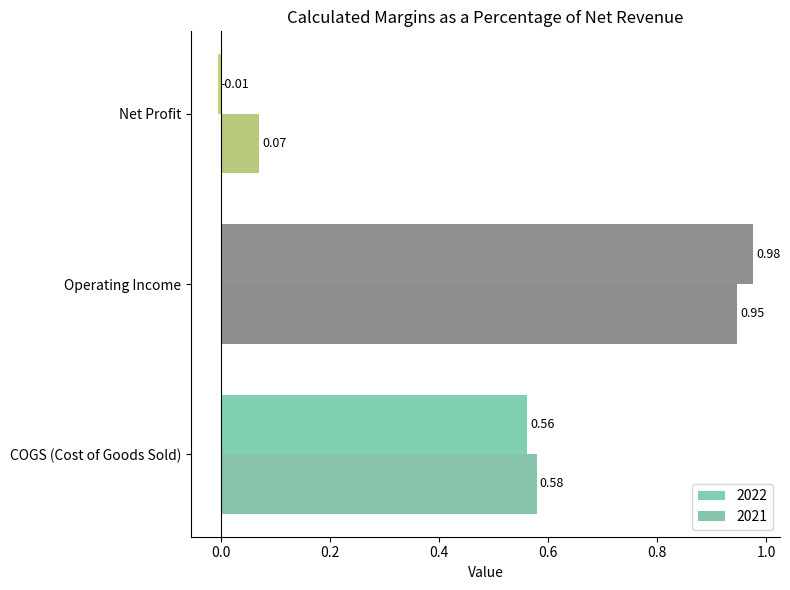

At how many categories does at least one series exceed 0?

3